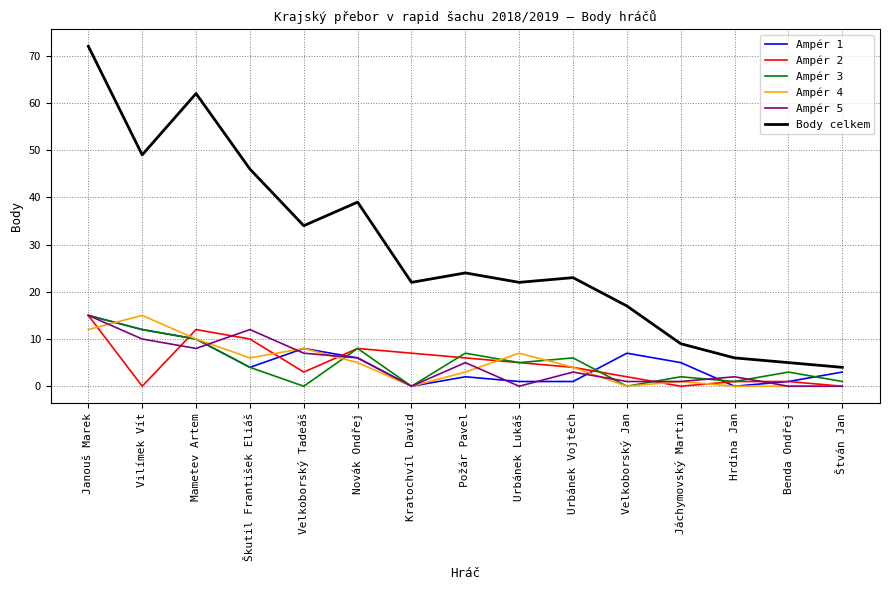

Where is the first local minimum for Ampér 1?

Škutil František Eliáš